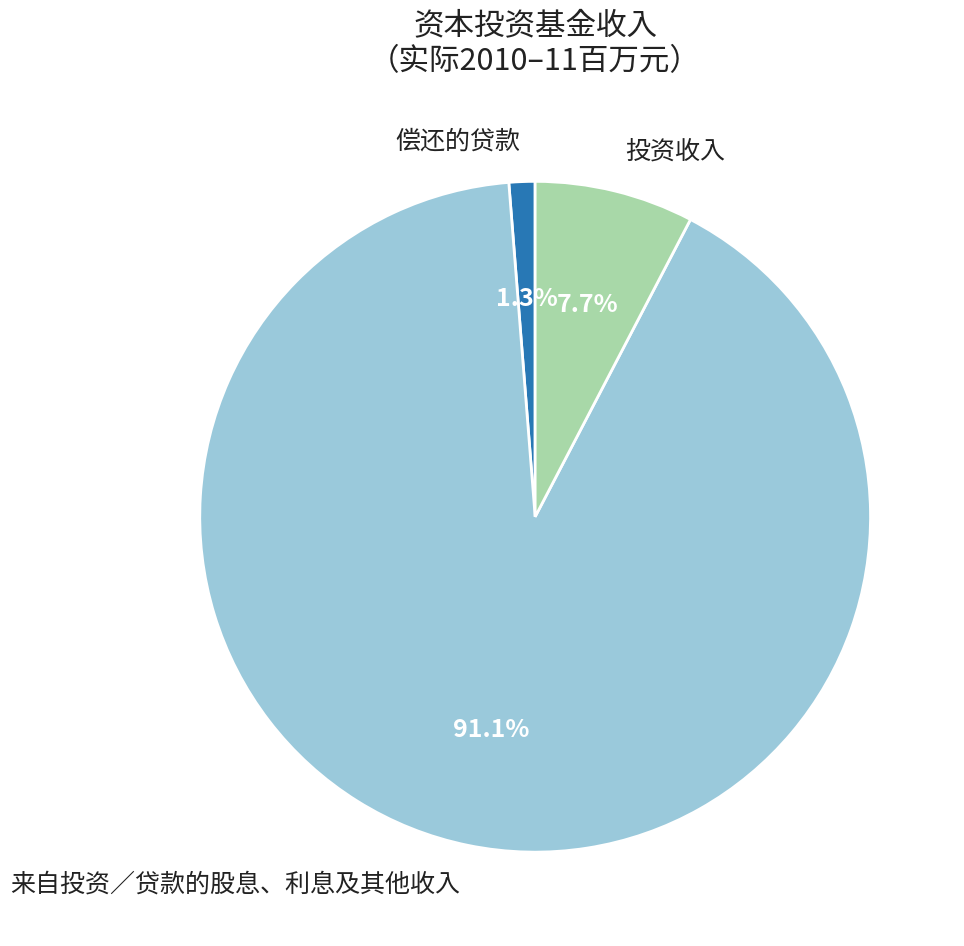

Is there any slice that represents more than half of the pie?

Yes